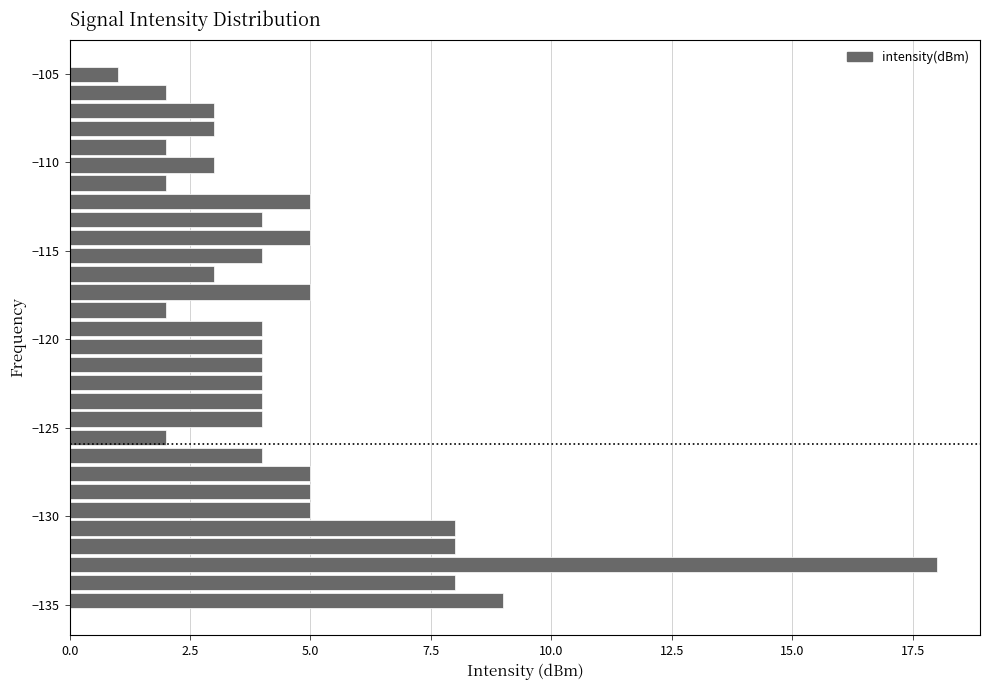

Read against the y-axis, roughly where is the centre of the longest bar?

-132.5